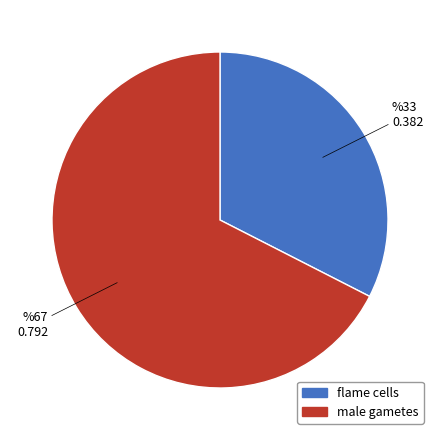

Does flame cells represent more than half of the total?

No